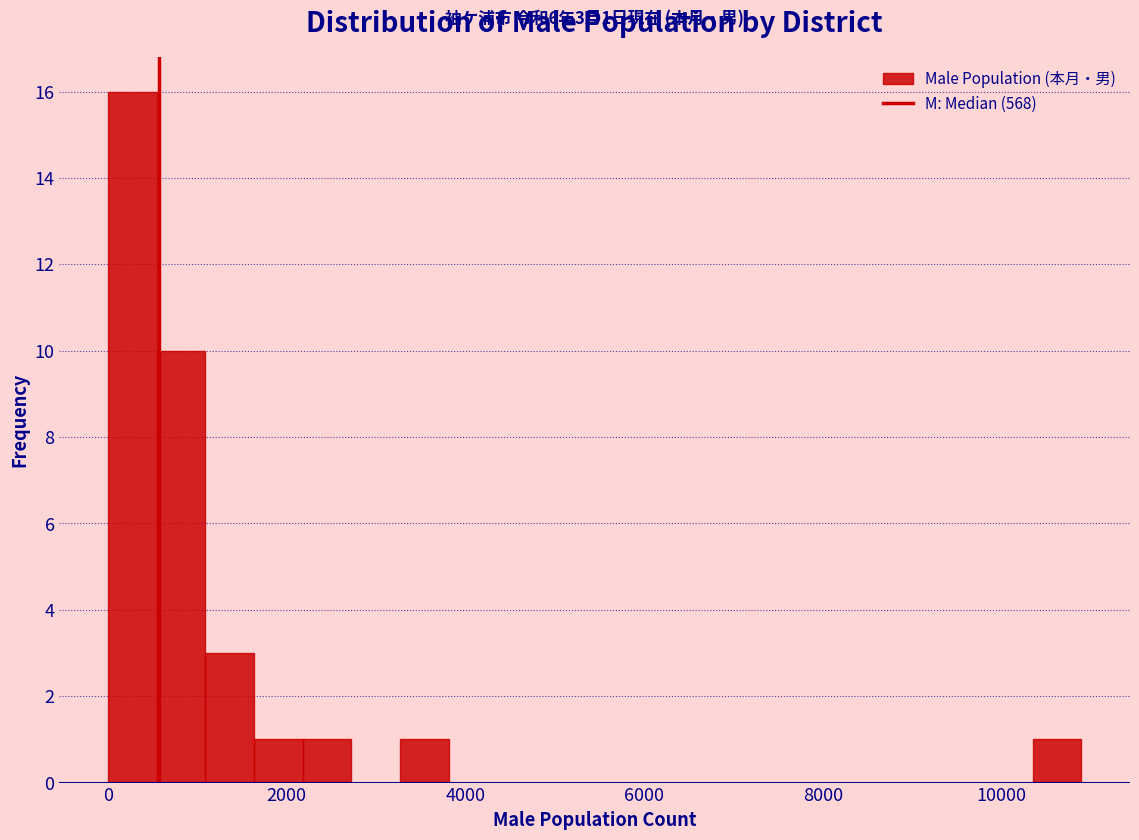

Read against the x-axis, roughly where is the centre of the tallest bar?

200